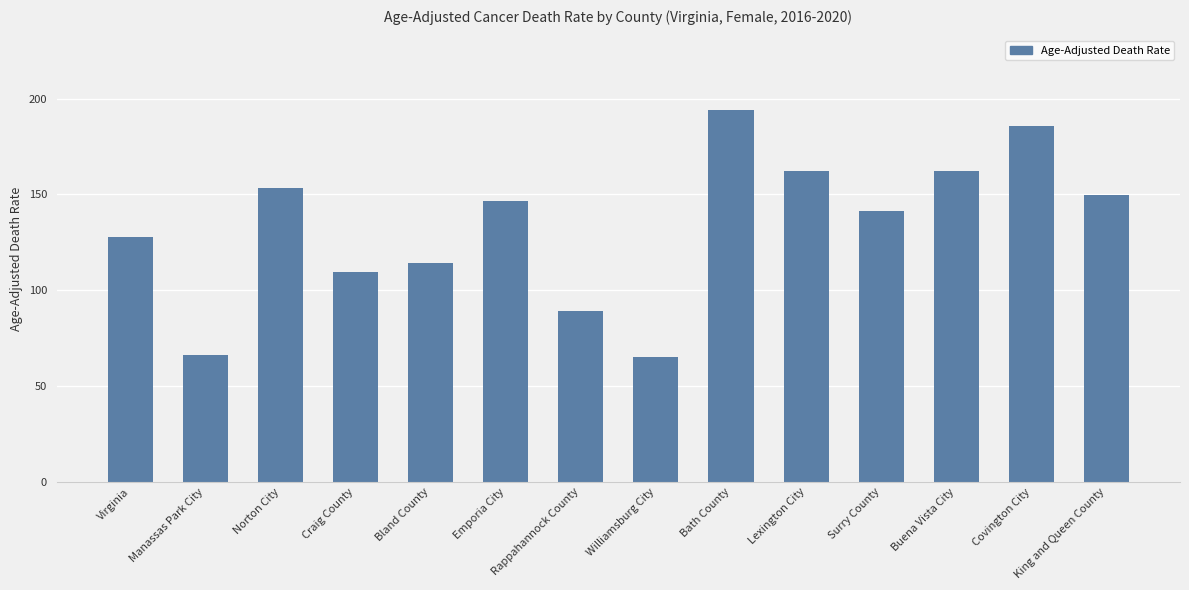

Reading left to right, transcribe all the data shown in this chart.

127.9	66.2	153.5	109.5	114.2	146.7	89.3	65.1	194.1	162.4	141.2	162.4	186.0	149.6